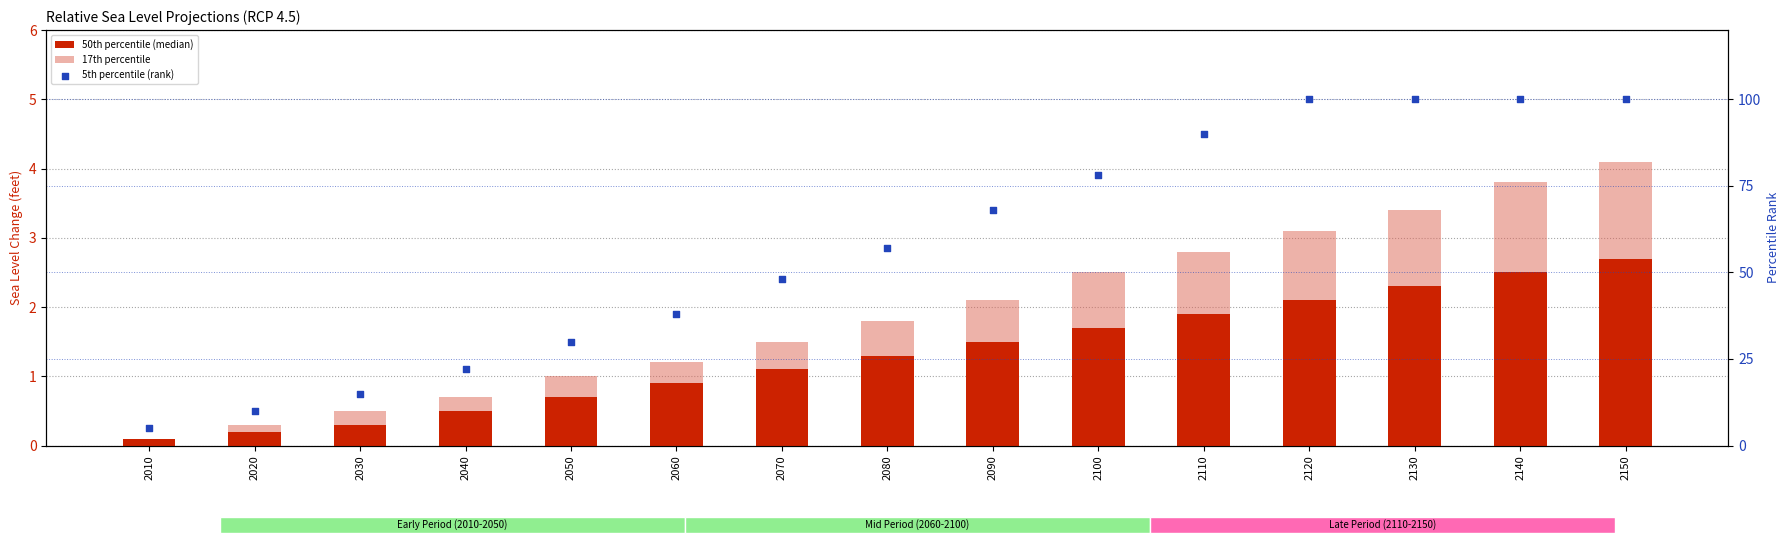

Which series has the largest total across all categories?

5th percentile (rank)